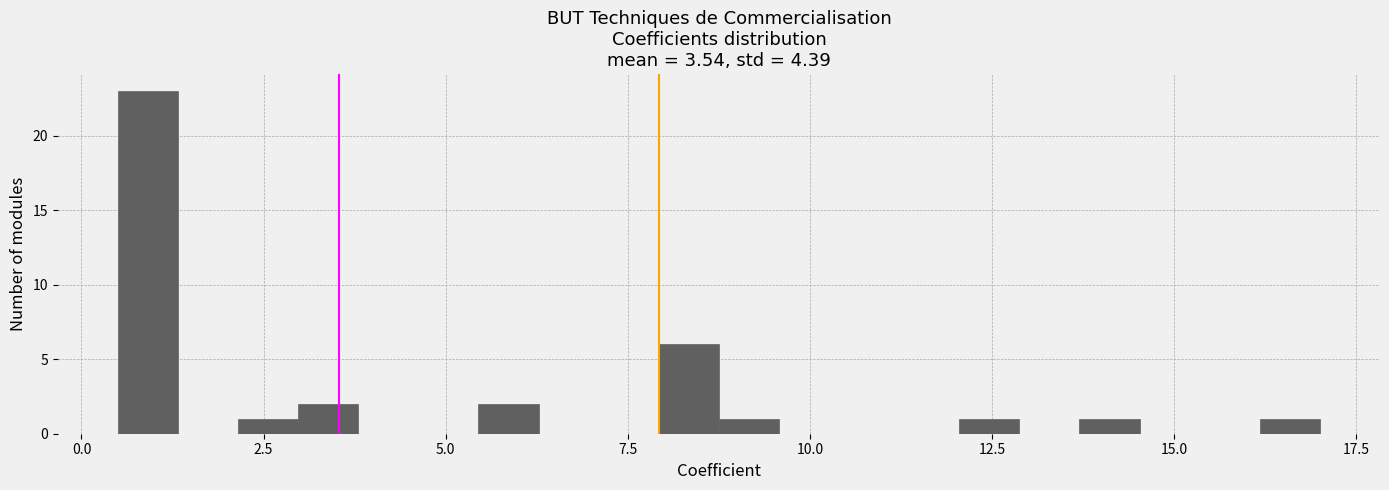

Around what value on the x-axis is the tallest bar? Give the approximate position of its centre, as read against the axis.

1.0